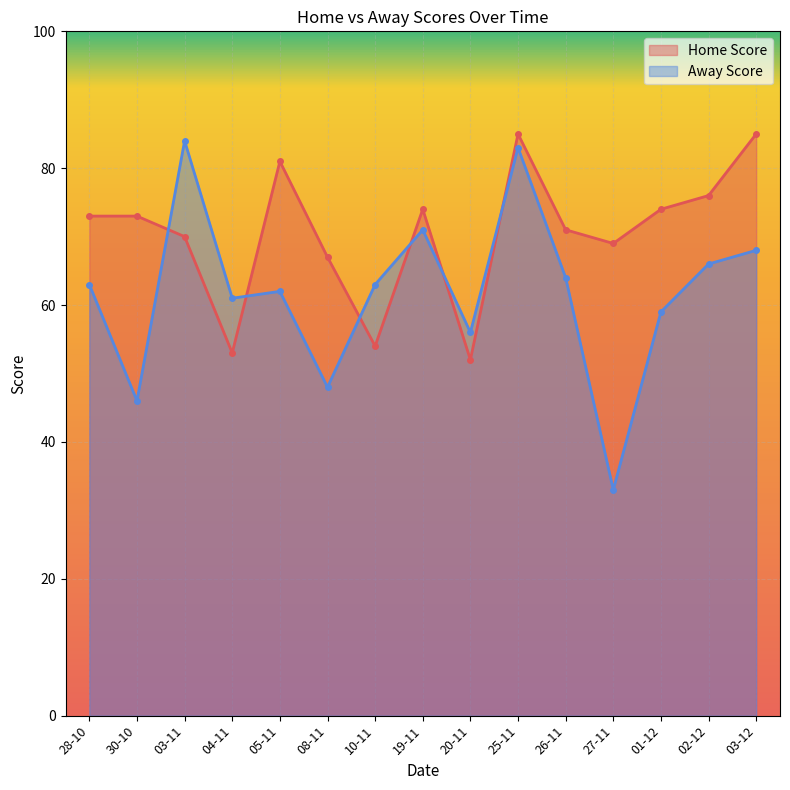

The Home Score series shows 74 at 01-12. True or false?

True